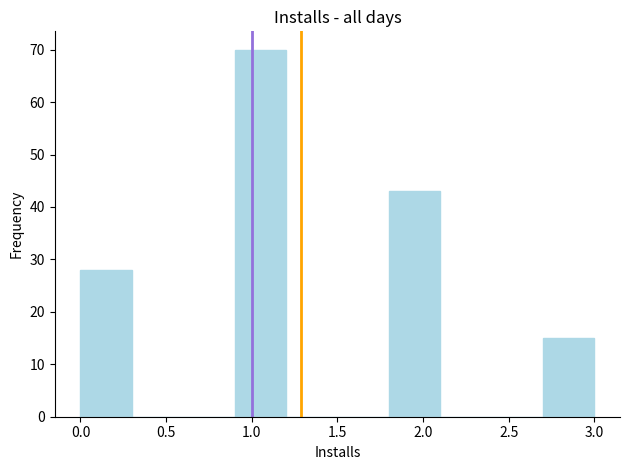

Reading left to right, transcribe this chart: for each bar, give the range it covers on the x-axis and its height. The values are not printed on the chart, so give them approximately, as read against the axis.

0.0 to 0.3: 28
0.3 to 0.6: 0
0.6 to 0.9: 0
0.9 to 1.2: 70
1.2 to 1.5: 0
1.5 to 1.8: 0
1.8 to 2.1: 43
2.1 to 2.4: 0
2.4 to 2.7: 0
2.7 to 3.0: 15